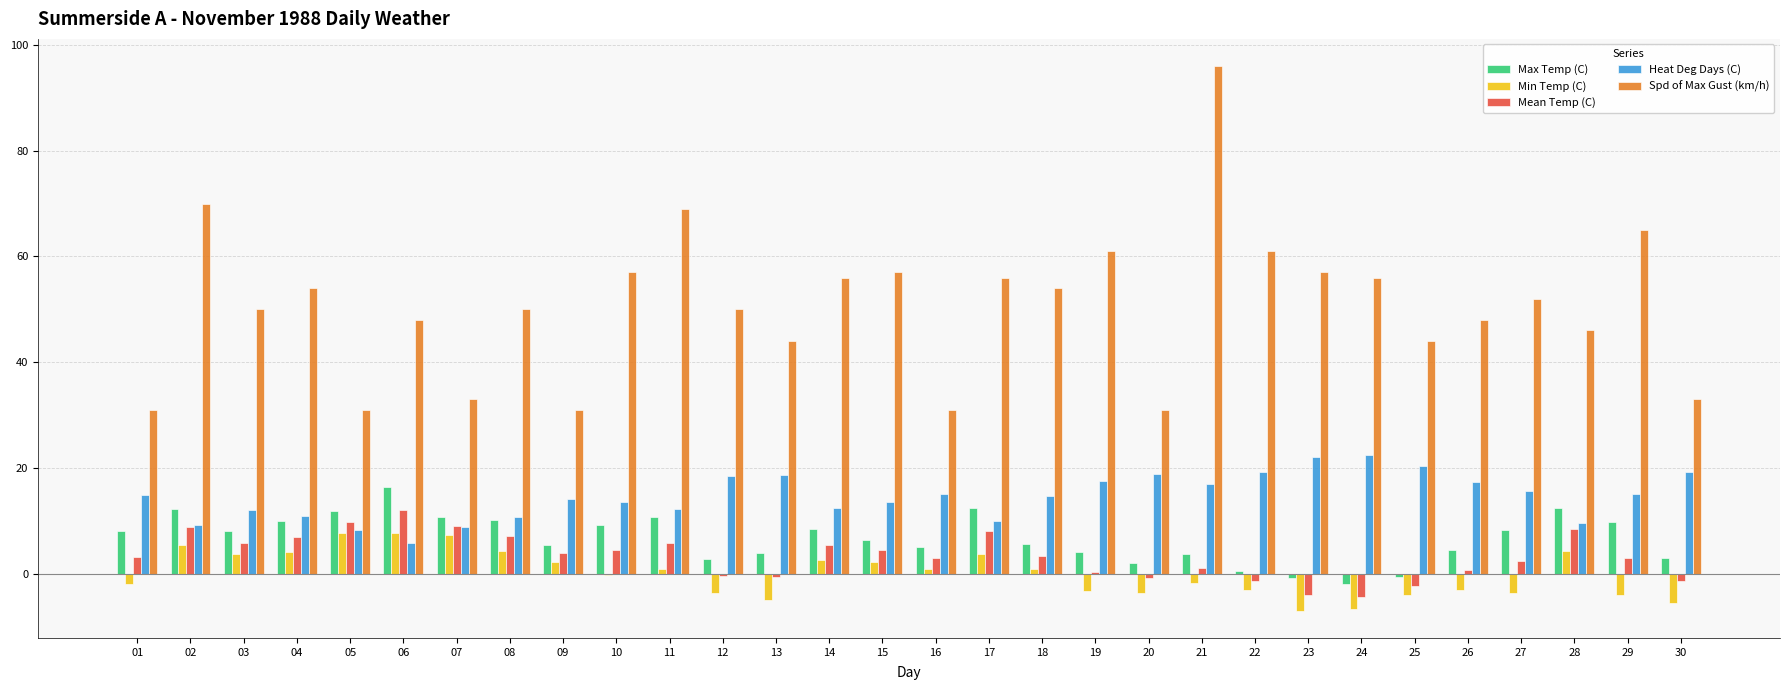

Which category has the highest value across all series?

21